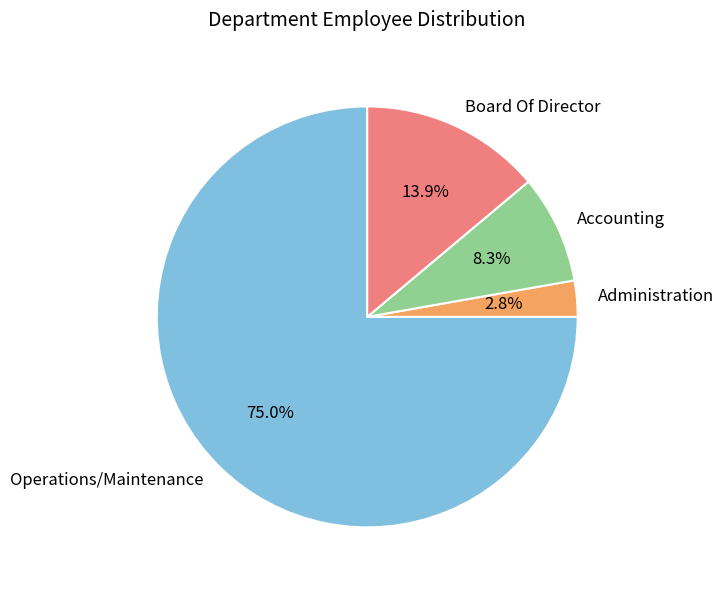

Which category has the biggest portion of the pie?

Operations/Maintenance